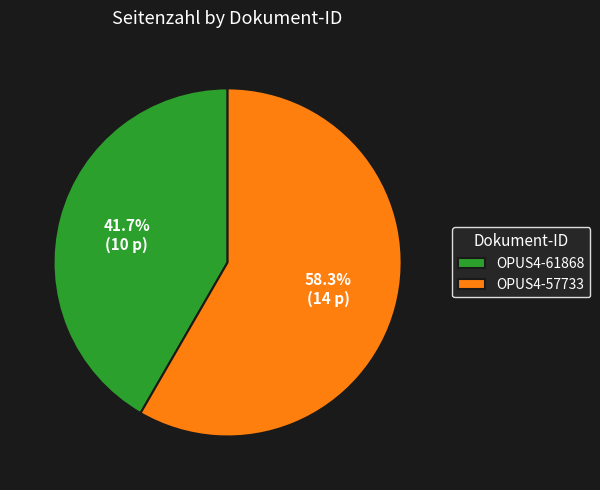

Do OPUS4-57733 and OPUS4-61868 together represent more than half of the pie?

Yes